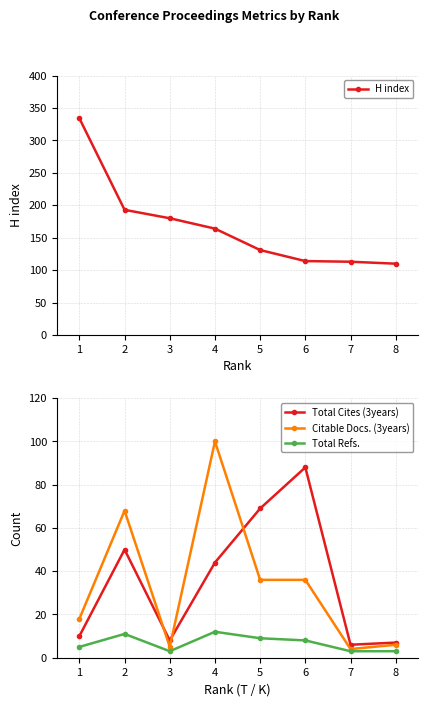

True or false: Total Cites (3years) and Citable Docs. (3years) intersect in this chart.

True